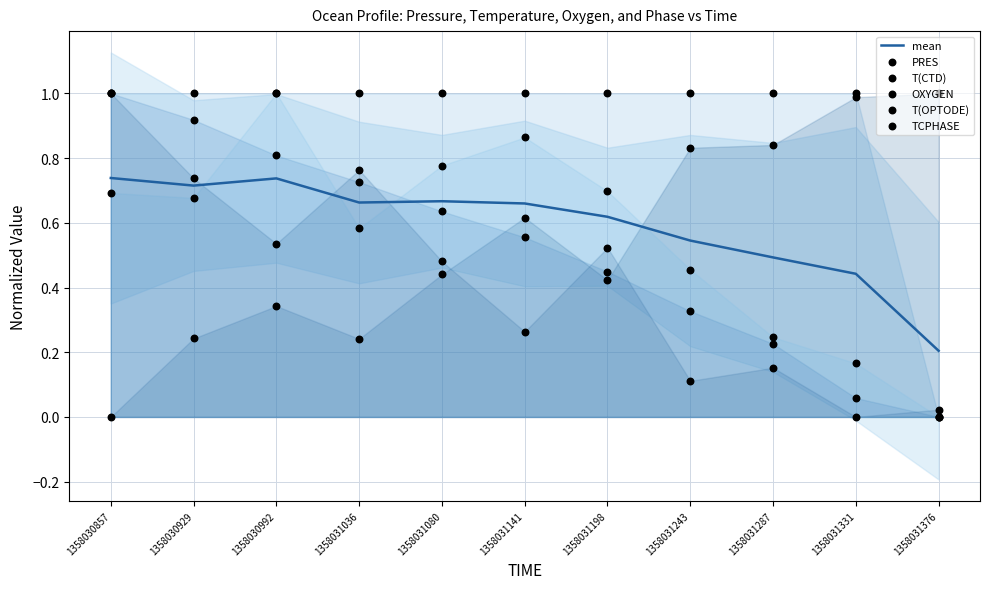

Is the value of PRES at 1358031080 greater than the value of OXYGEN at 1358031036?

Yes